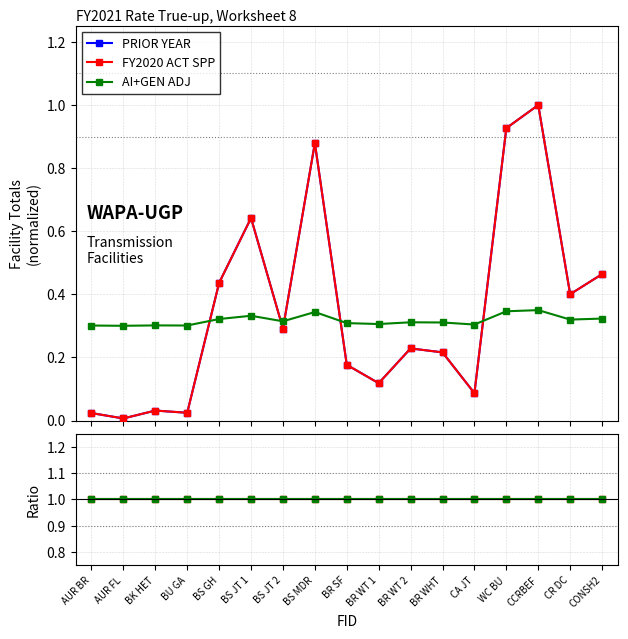

True or false: FY2020/Prior Year and AI+GEN ADJ cross at least once.

False